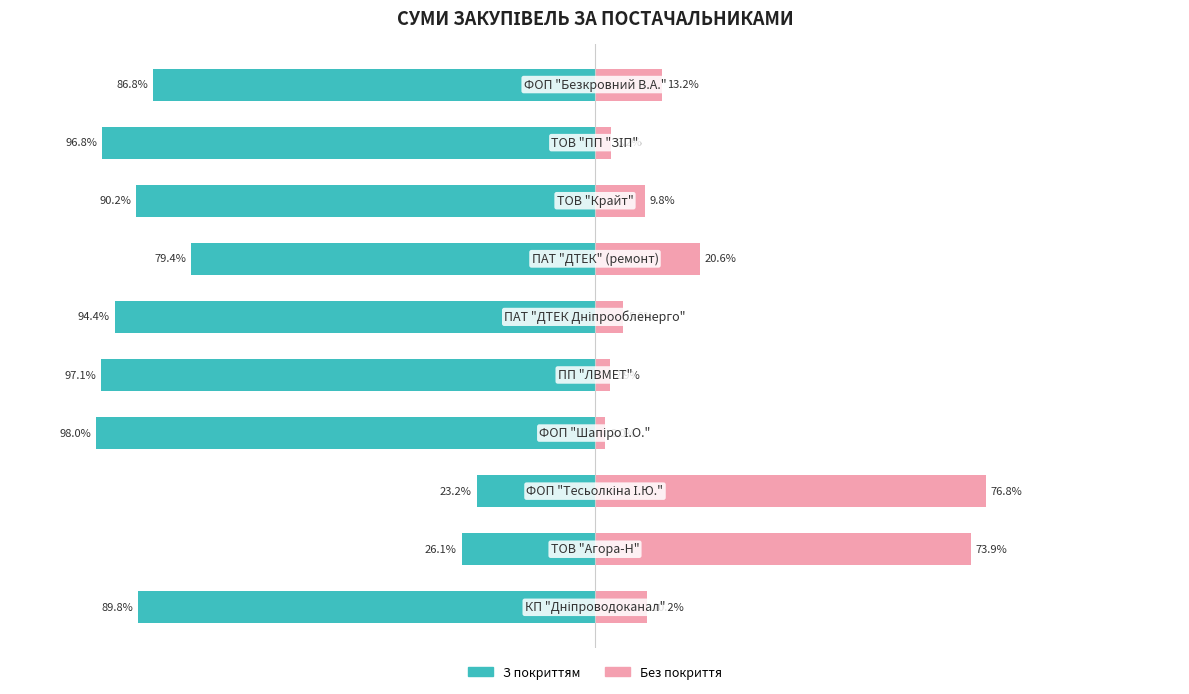

How many values in the Без покриття series are below 10?

5